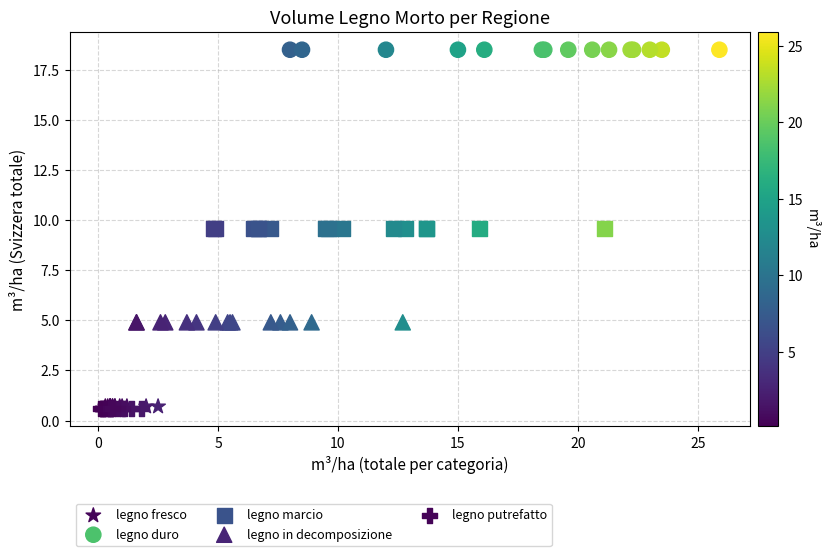

Which series reaches the maximum Y coordinate?

legno duro